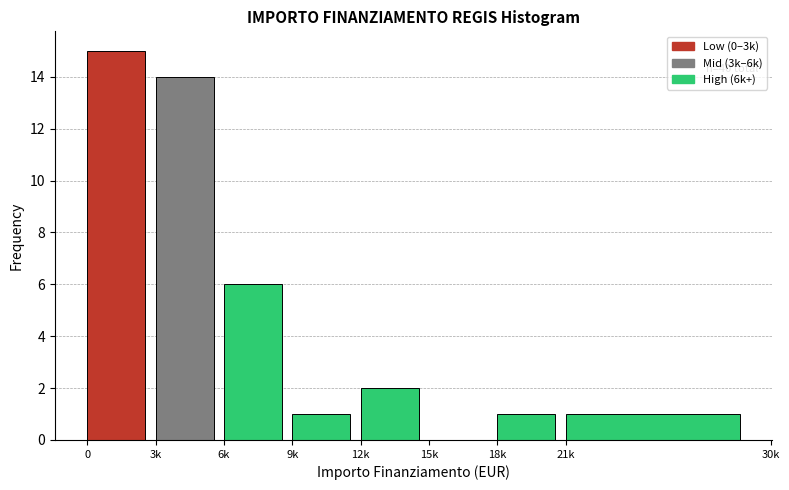

Reading left to right, transcribe all the data shown in this chart.

0=15	3k=14	6k=6	9k=1	12k=2	15k=0	18k=1	21k=1